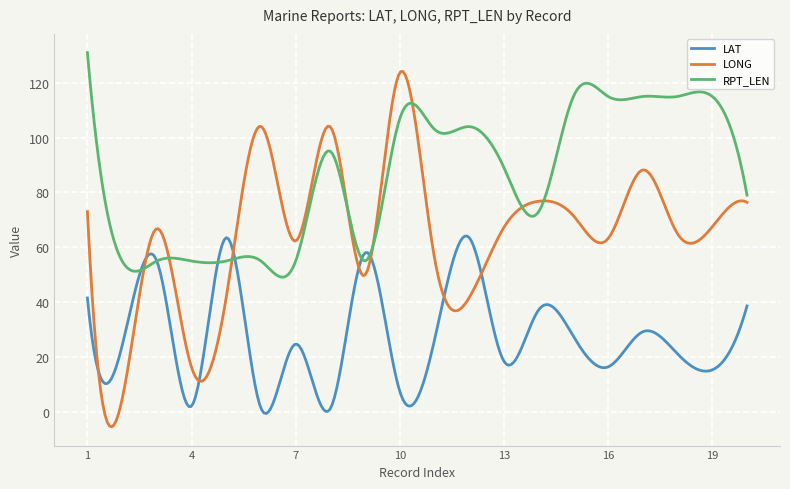

What is the minimum value shown in the chart?

-5.5